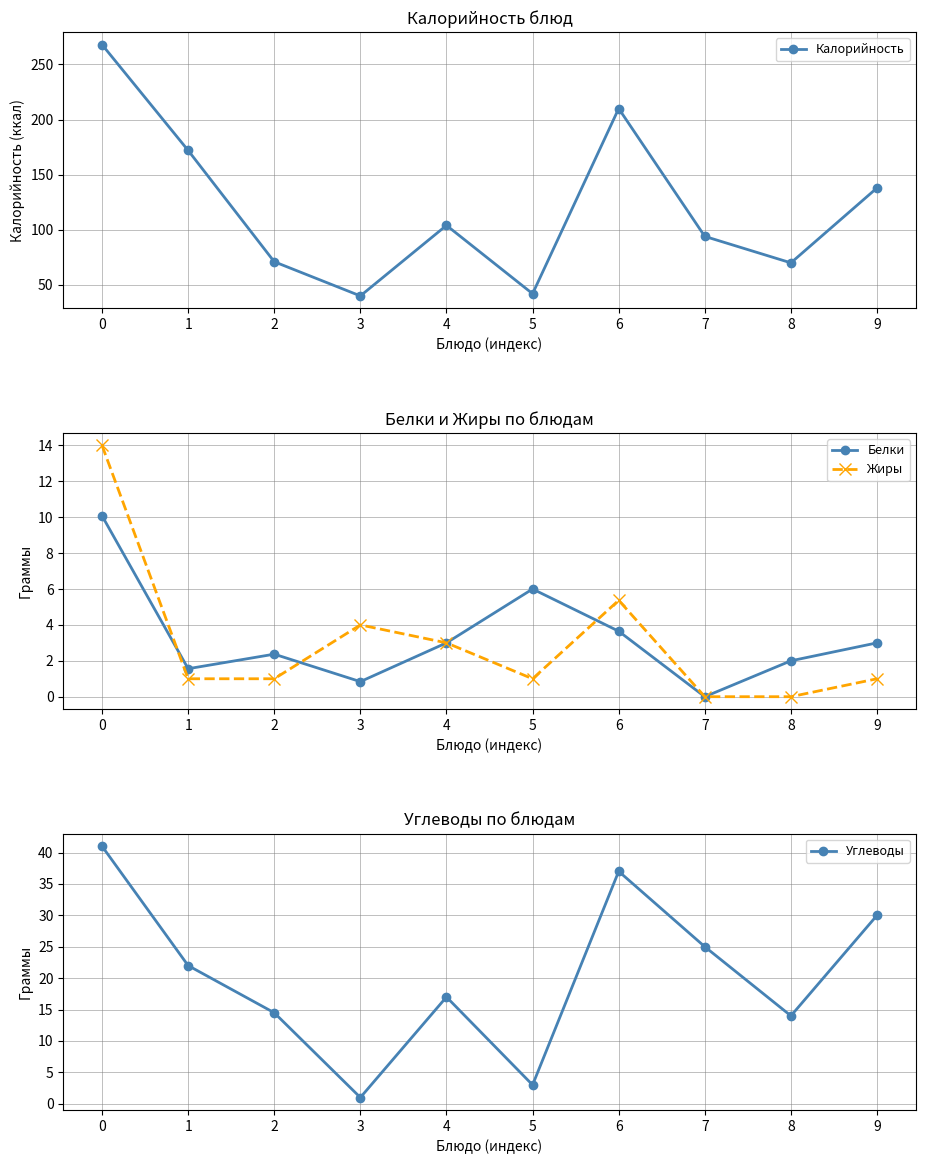

Which category has the lowest value across all series?

7